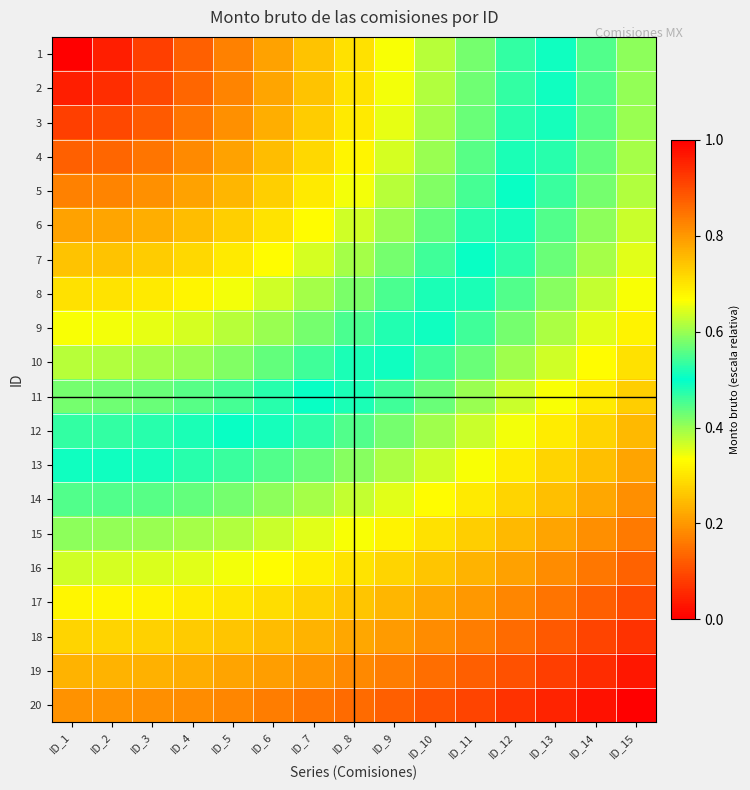

Reading left to right, transcribe all the data shown in this chart.

1: ID_1=0.0	ID_2=0.0	ID_3=0.1	ID_4=0.1	ID_5=0.2	ID_6=0.2	ID_7=0.3	ID_8=0.3	ID_9=0.3	ID_10=0.4	ID_11=0.4	ID_12=0.5	ID_13=0.5	ID_14=0.6	ID_15=0.6
2: ID_1=0.0	ID_2=0.1	ID_3=0.1	ID_4=0.1	ID_5=0.2	ID_6=0.2	ID_7=0.3	ID_8=0.3	ID_9=0.3	ID_10=0.4	ID_11=0.4	ID_12=0.5	ID_13=0.5	ID_14=0.6	ID_15=0.6
3: ID_1=0.1	ID_2=0.1	ID_3=0.1	ID_4=0.2	ID_5=0.2	ID_6=0.2	ID_7=0.3	ID_8=0.3	ID_9=0.3	ID_10=0.4	ID_11=0.4	ID_12=0.5	ID_13=0.5	ID_14=0.6	ID_15=0.6
4: ID_1=0.1	ID_2=0.1	ID_3=0.2	ID_4=0.2	ID_5=0.2	ID_6=0.2	ID_7=0.3	ID_8=0.3	ID_9=0.4	ID_10=0.4	ID_11=0.4	ID_12=0.5	ID_13=0.5	ID_14=0.6	ID_15=0.6
5: ID_1=0.2	ID_2=0.2	ID_3=0.2	ID_4=0.2	ID_5=0.2	ID_6=0.3	ID_7=0.3	ID_8=0.3	ID_9=0.4	ID_10=0.4	ID_11=0.5	ID_12=0.5	ID_13=0.5	ID_14=0.6	ID_15=0.6
6: ID_1=0.2	ID_2=0.2	ID_3=0.2	ID_4=0.2	ID_5=0.3	ID_6=0.3	ID_7=0.3	ID_8=0.4	ID_9=0.4	ID_10=0.4	ID_11=0.5	ID_12=0.5	ID_13=0.6	ID_14=0.6	ID_15=0.6
7: ID_1=0.3	ID_2=0.3	ID_3=0.3	ID_4=0.3	ID_5=0.3	ID_6=0.3	ID_7=0.4	ID_8=0.4	ID_9=0.4	ID_10=0.5	ID_11=0.5	ID_12=0.5	ID_13=0.6	ID_14=0.6	ID_15=0.6
8: ID_1=0.3	ID_2=0.3	ID_3=0.3	ID_4=0.3	ID_5=0.3	ID_6=0.4	ID_7=0.4	ID_8=0.4	ID_9=0.5	ID_10=0.5	ID_11=0.5	ID_12=0.6	ID_13=0.6	ID_14=0.6	ID_15=0.7
9: ID_1=0.3	ID_2=0.3	ID_3=0.3	ID_4=0.4	ID_5=0.4	ID_6=0.4	ID_7=0.4	ID_8=0.5	ID_9=0.5	ID_10=0.5	ID_11=0.5	ID_12=0.6	ID_13=0.6	ID_14=0.6	ID_15=0.7
10: ID_1=0.4	ID_2=0.4	ID_3=0.4	ID_4=0.4	ID_5=0.4	ID_6=0.4	ID_7=0.5	ID_8=0.5	ID_9=0.5	ID_10=0.5	ID_11=0.6	ID_12=0.6	ID_13=0.6	ID_14=0.7	ID_15=0.7
11: ID_1=0.4	ID_2=0.4	ID_3=0.4	ID_4=0.4	ID_5=0.5	ID_6=0.5	ID_7=0.5	ID_8=0.5	ID_9=0.5	ID_10=0.6	ID_11=0.6	ID_12=0.6	ID_13=0.7	ID_14=0.7	ID_15=0.7
12: ID_1=0.5	ID_2=0.5	ID_3=0.5	ID_4=0.5	ID_5=0.5	ID_6=0.5	ID_7=0.5	ID_8=0.6	ID_9=0.6	ID_10=0.6	ID_11=0.6	ID_12=0.7	ID_13=0.7	ID_14=0.7	ID_15=0.8
13: ID_1=0.5	ID_2=0.5	ID_3=0.5	ID_4=0.5	ID_5=0.5	ID_6=0.6	ID_7=0.6	ID_8=0.6	ID_9=0.6	ID_10=0.6	ID_11=0.7	ID_12=0.7	ID_13=0.7	ID_14=0.7	ID_15=0.8
14: ID_1=0.6	ID_2=0.6	ID_3=0.6	ID_4=0.6	ID_5=0.6	ID_6=0.6	ID_7=0.6	ID_8=0.6	ID_9=0.6	ID_10=0.7	ID_11=0.7	ID_12=0.7	ID_13=0.7	ID_14=0.8	ID_15=0.8
15: ID_1=0.6	ID_2=0.6	ID_3=0.6	ID_4=0.6	ID_5=0.6	ID_6=0.6	ID_7=0.6	ID_8=0.7	ID_9=0.7	ID_10=0.7	ID_11=0.7	ID_12=0.8	ID_13=0.8	ID_14=0.8	ID_15=0.8
16: ID_1=0.6	ID_2=0.6	ID_3=0.6	ID_4=0.6	ID_5=0.7	ID_6=0.7	ID_7=0.7	ID_8=0.7	ID_9=0.7	ID_10=0.7	ID_11=0.8	ID_12=0.8	ID_13=0.8	ID_14=0.8	ID_15=0.9
17: ID_1=0.7	ID_2=0.7	ID_3=0.7	ID_4=0.7	ID_5=0.7	ID_6=0.7	ID_7=0.7	ID_8=0.7	ID_9=0.8	ID_10=0.8	ID_11=0.8	ID_12=0.8	ID_13=0.8	ID_14=0.9	ID_15=0.9
18: ID_1=0.7	ID_2=0.7	ID_3=0.7	ID_4=0.7	ID_5=0.7	ID_6=0.8	ID_7=0.8	ID_8=0.8	ID_9=0.8	ID_10=0.8	ID_11=0.8	ID_12=0.9	ID_13=0.9	ID_14=0.9	ID_15=0.9
19: ID_1=0.8	ID_2=0.8	ID_3=0.8	ID_4=0.8	ID_5=0.8	ID_6=0.8	ID_7=0.8	ID_8=0.8	ID_9=0.8	ID_10=0.9	ID_11=0.9	ID_12=0.9	ID_13=0.9	ID_14=0.9	ID_15=1.0
20: ID_1=0.8	ID_2=0.8	ID_3=0.8	ID_4=0.8	ID_5=0.8	ID_6=0.8	ID_7=0.8	ID_8=0.9	ID_9=0.9	ID_10=0.9	ID_11=0.9	ID_12=0.9	ID_13=1.0	ID_14=1.0	ID_15=1.0